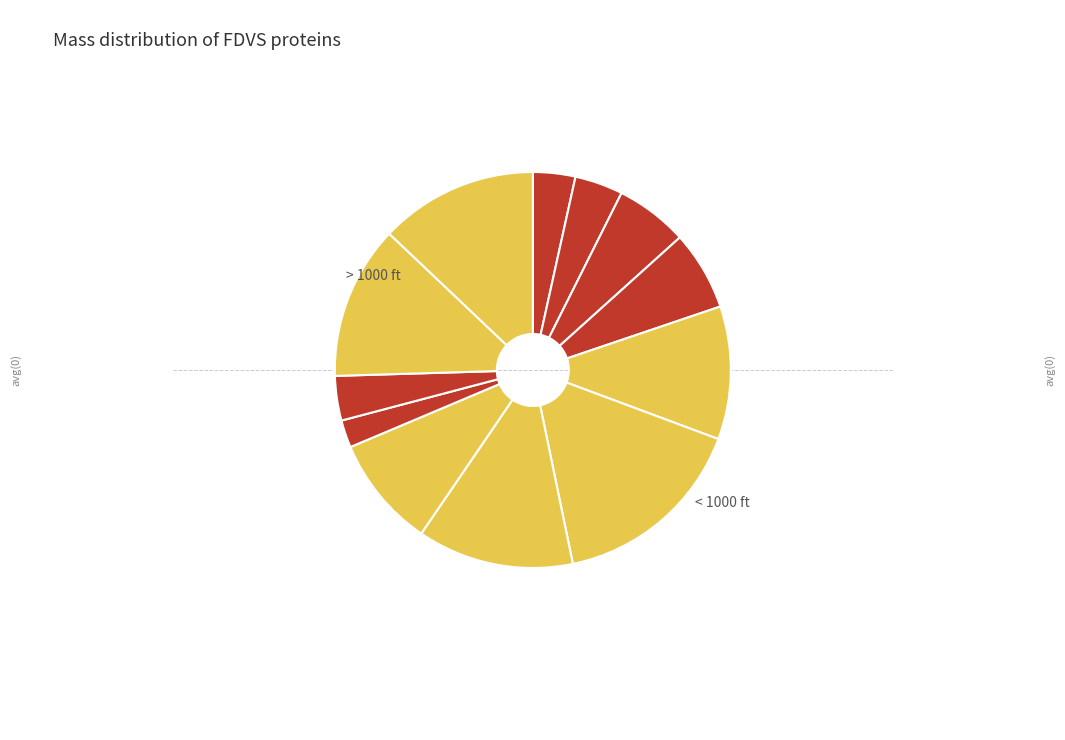

How many slices are in this pie chart?

12